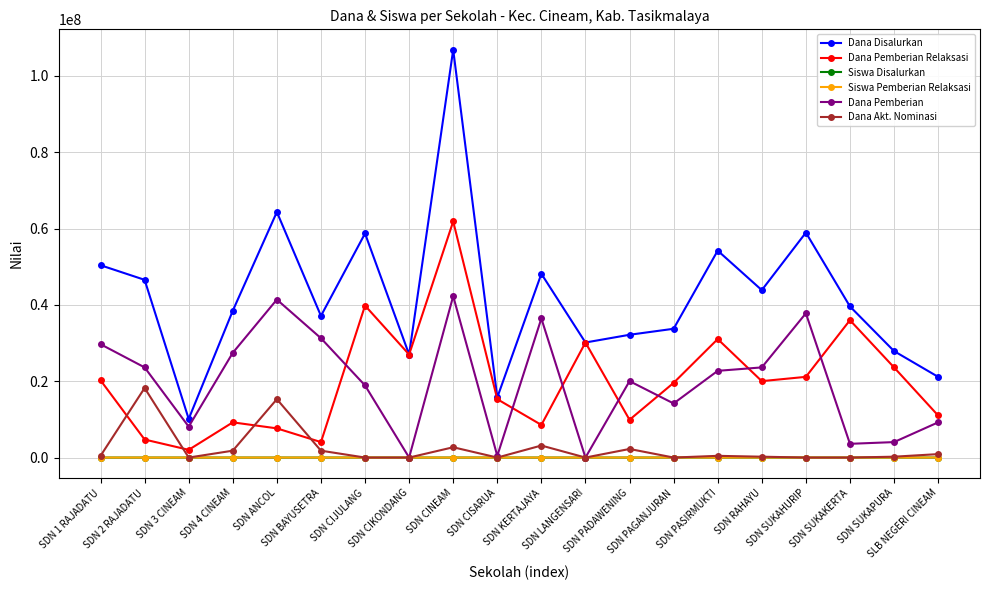

What is the spread (max minus min) of values at SDN SUKAPURA?

27899940